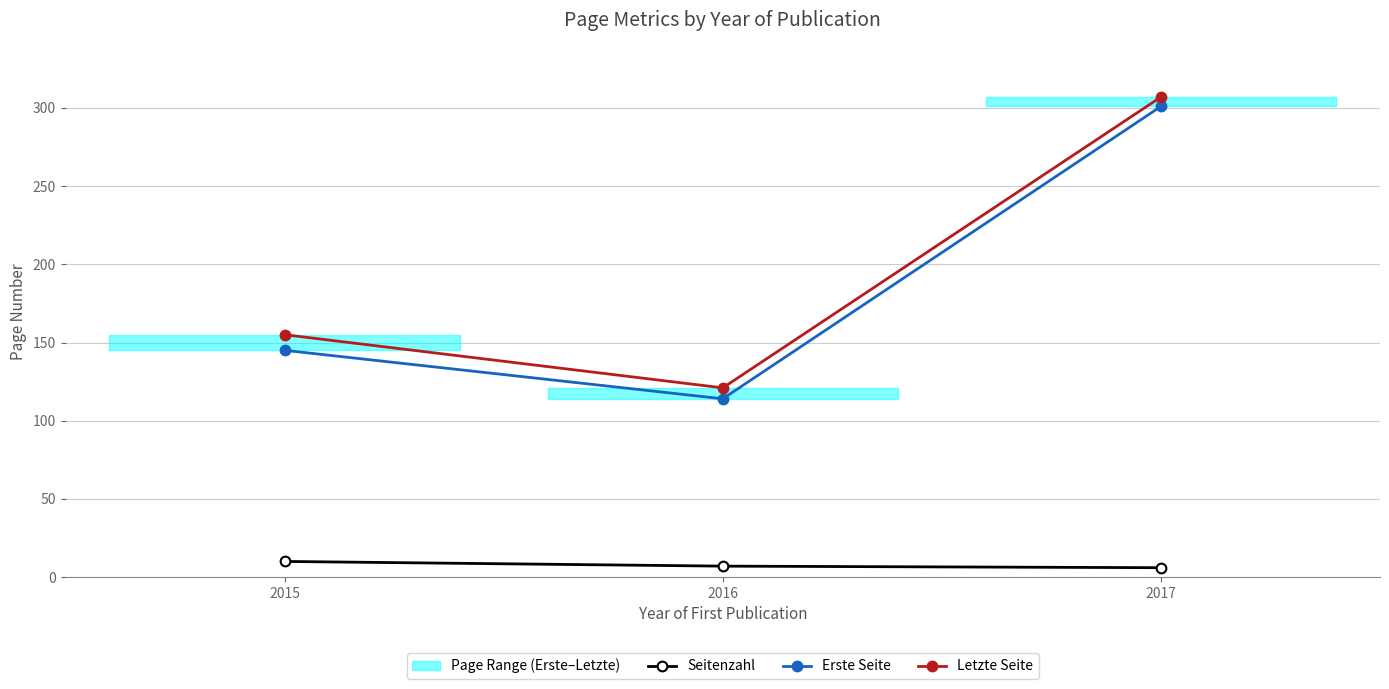

Reading left to right, what are all the values shown in this chart?

Seitenzahl: 10	7	6
Erste Seite: 145	114	301
Letzte Seite: 155	121	307